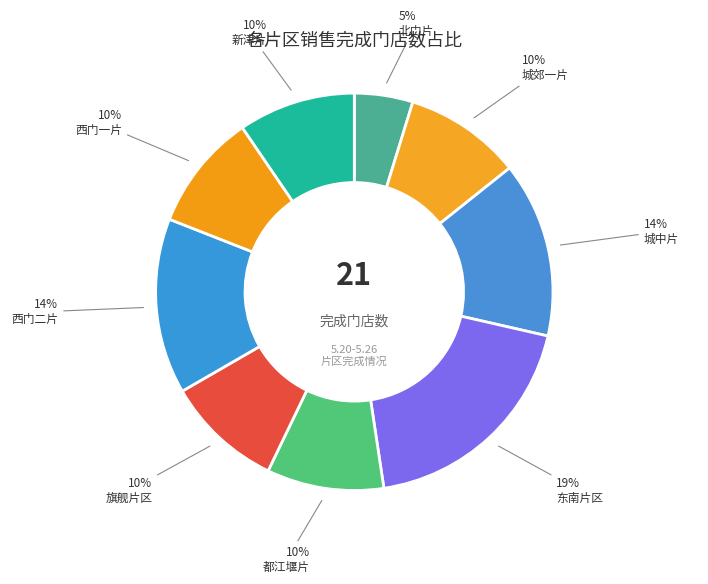

Count the number of slices in the pie.

9